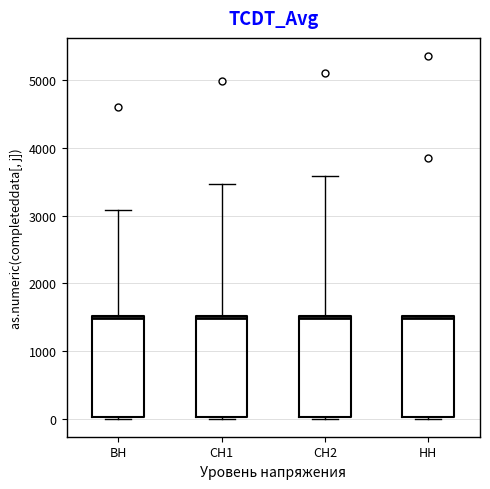

Reading left to right, transcribe this box plot: for each box, give where its median line is, the range the box spans, and where its two whiskers end, as read against the y-axis. The values are not printed on the chart, so give them approximately, as read against the axis.

ВН: median 1500, box 0 to 1500, whiskers 0 to 3100
СН1: median 1500, box 0 to 1500, whiskers 0 to 3500
СН2: median 1500, box 0 to 1500, whiskers 0 to 3600
НН: median 1500, box 0 to 1500, whiskers 0 to 1500